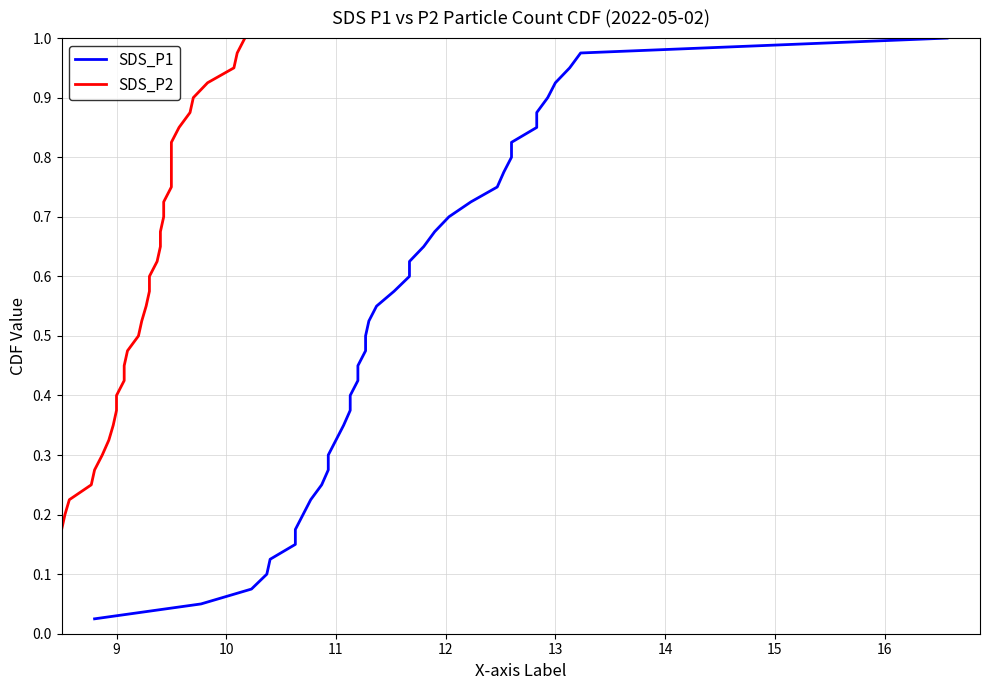

What is the maximum value shown in the chart?

1.0